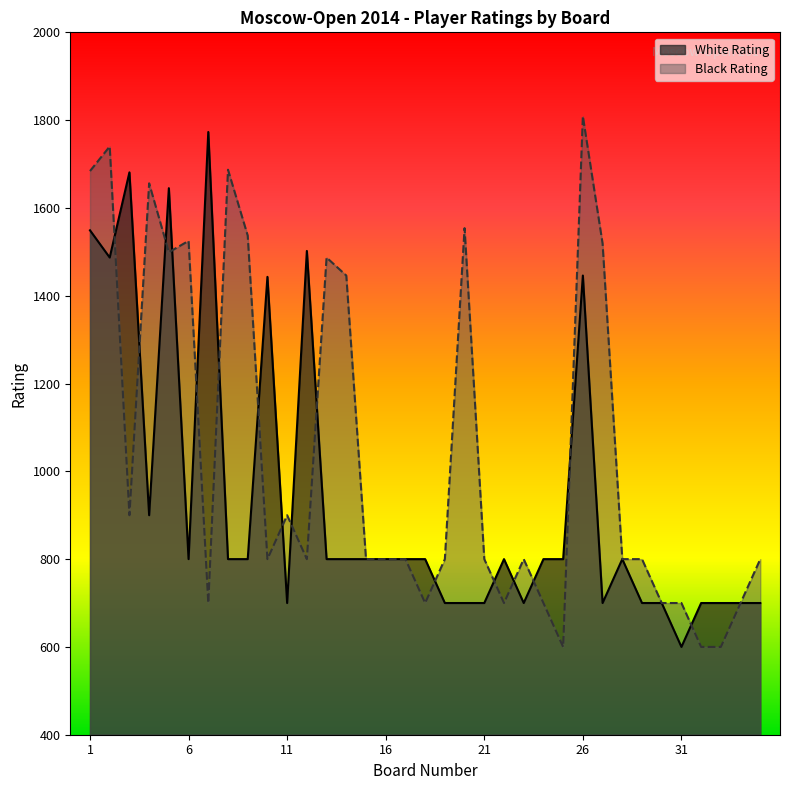

How many times do White Rating and Black Rating cross each other?

16